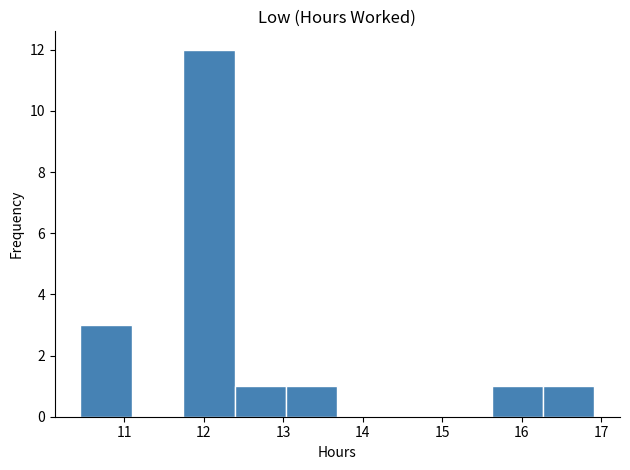

How tall is the bar that spans 13.0 to 13.7 on the x-axis? Neither the bar edges nor the heights are printed on the chart, so give them approximately, as read against the axes.

1